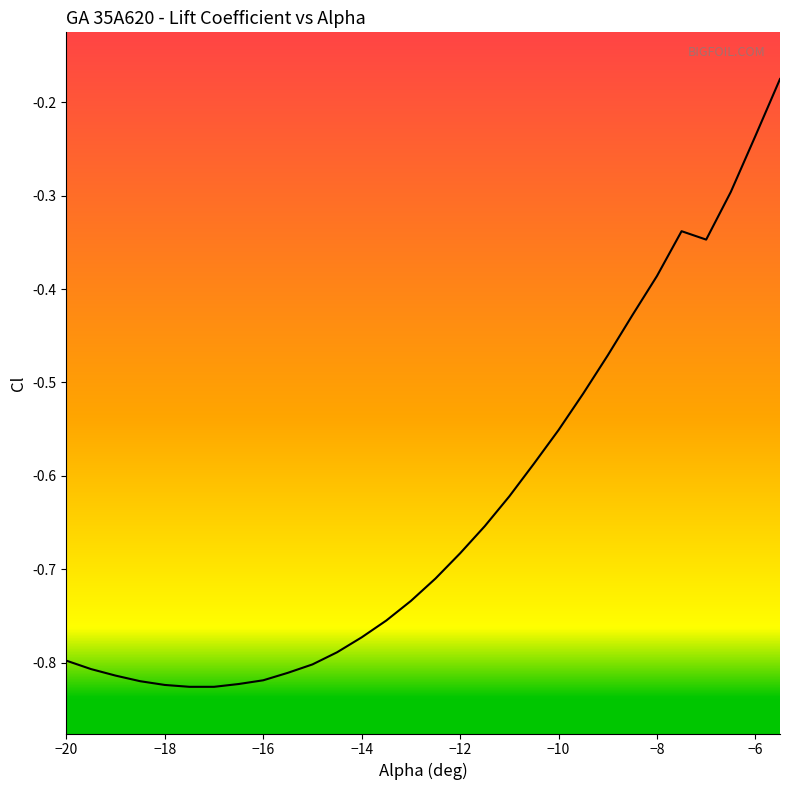

Does the chart have visible grid lines?

No